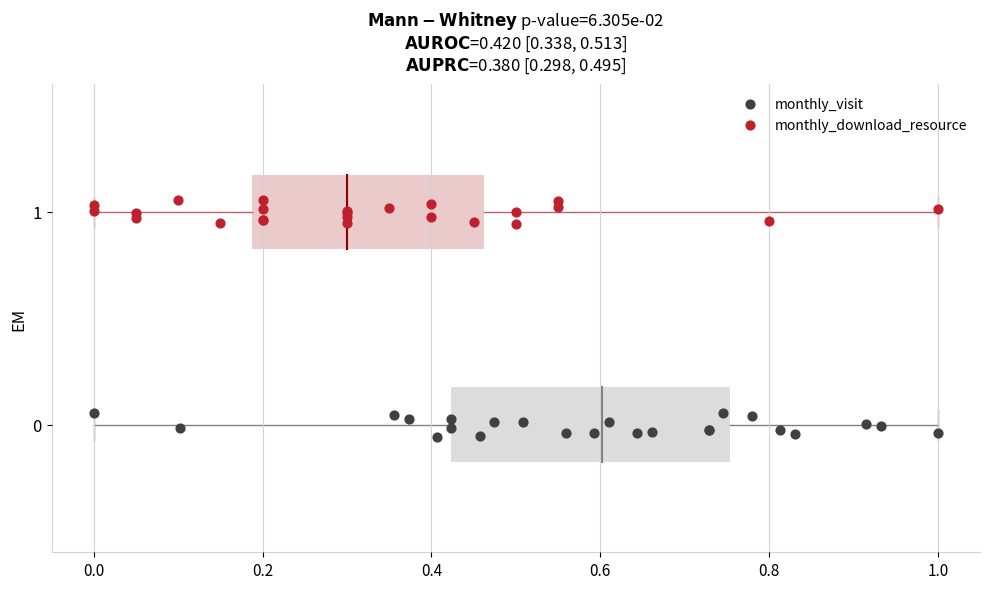

Which series contains the lowest Y value?

monthly_visit